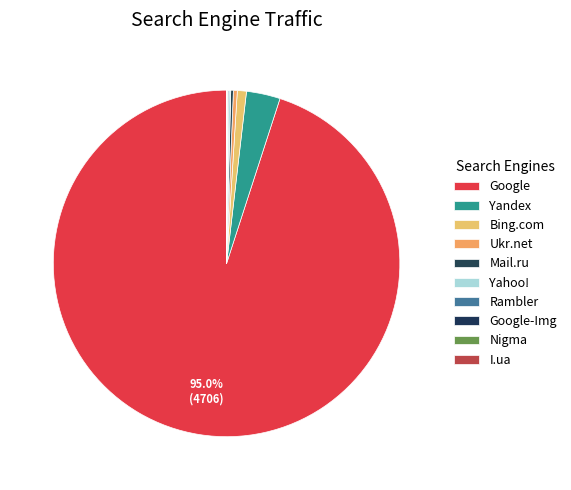

Count the number of slices in the pie.

10